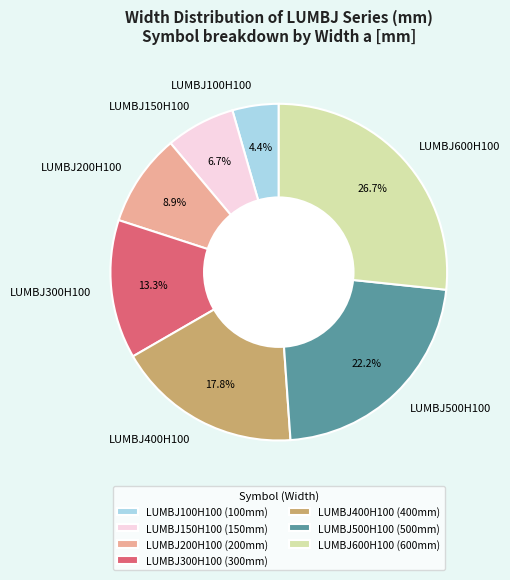

To the nearest percent, what is the average slice percentage?

14%